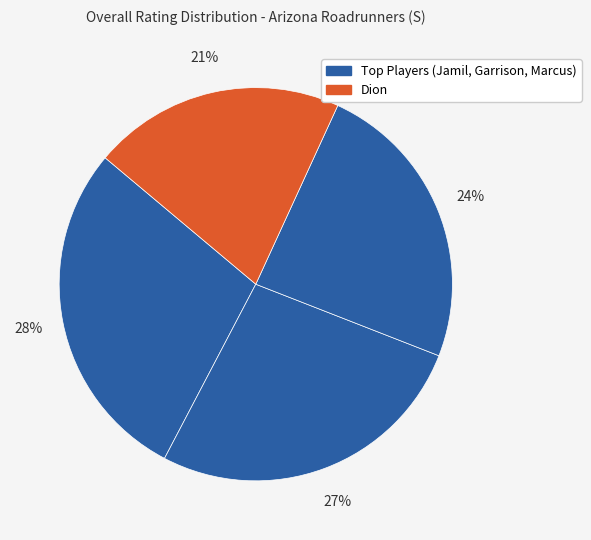

How many slices are in this pie chart?

4